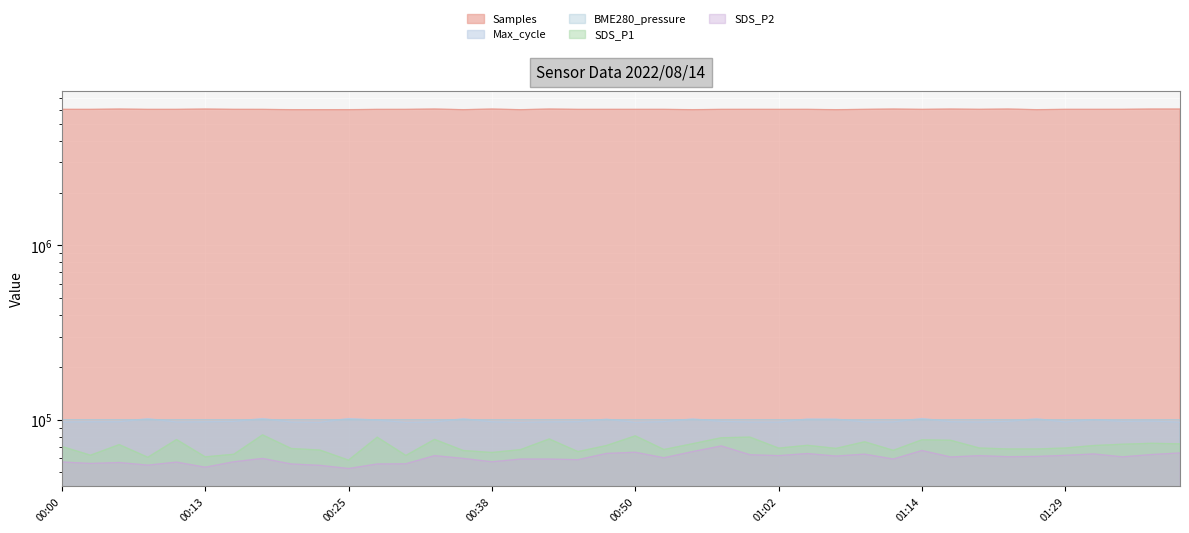

What is the value of the Samples point at the 16th from the left?

6063903.0